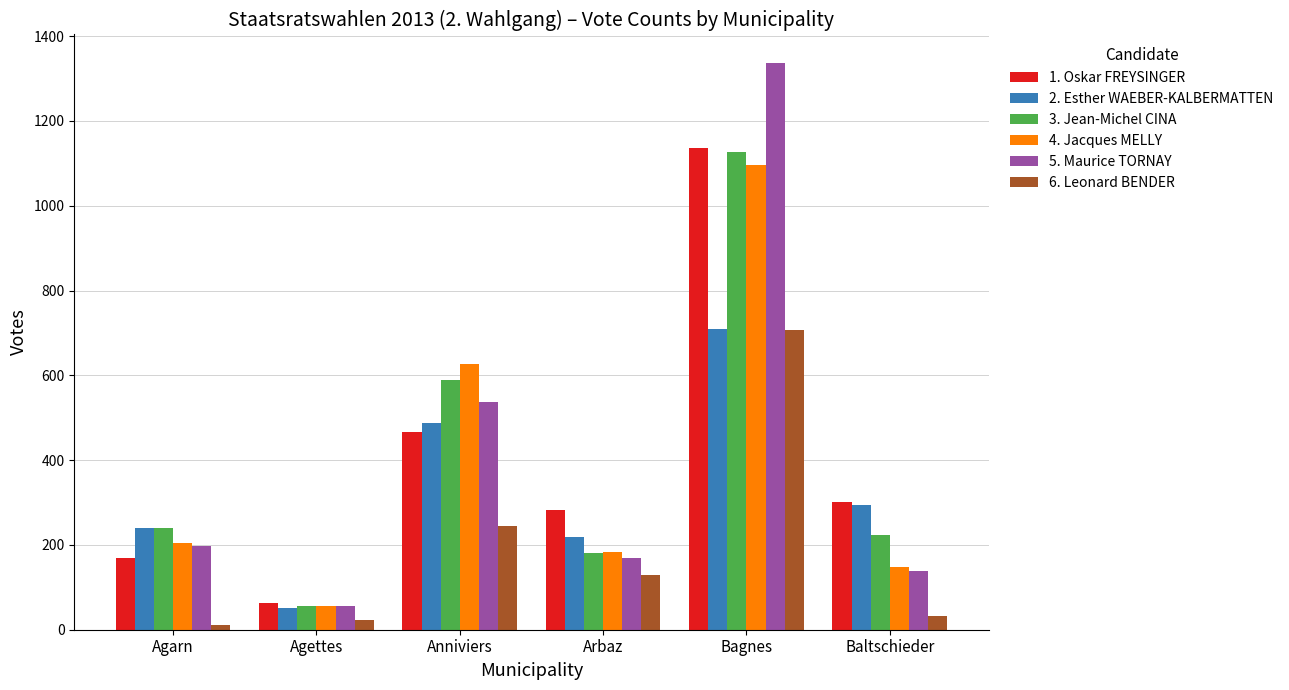

Reading left to right, list all the values displayed in this chart.

1. Oskar FREYSINGER: Agarn=168	Agettes=63	Anniviers=467	Arbaz=283	Bagnes=1136	Baltschieder=301
2. Esther WAEBER-KALBERMATTEN: Agarn=239	Agettes=52	Anniviers=488	Arbaz=218	Bagnes=709	Baltschieder=293
3. Jean-Michel CINA: Agarn=240	Agettes=57	Anniviers=589	Arbaz=180	Bagnes=1126	Baltschieder=223
4. Jacques MELLY: Agarn=205	Agettes=55	Anniviers=626	Arbaz=183	Bagnes=1095	Baltschieder=147
5. Maurice TORNAY: Agarn=197	Agettes=56	Anniviers=536	Arbaz=170	Bagnes=1337	Baltschieder=139
6. Leonard BENDER: Agarn=10	Agettes=24	Anniviers=244	Arbaz=128	Bagnes=707	Baltschieder=33